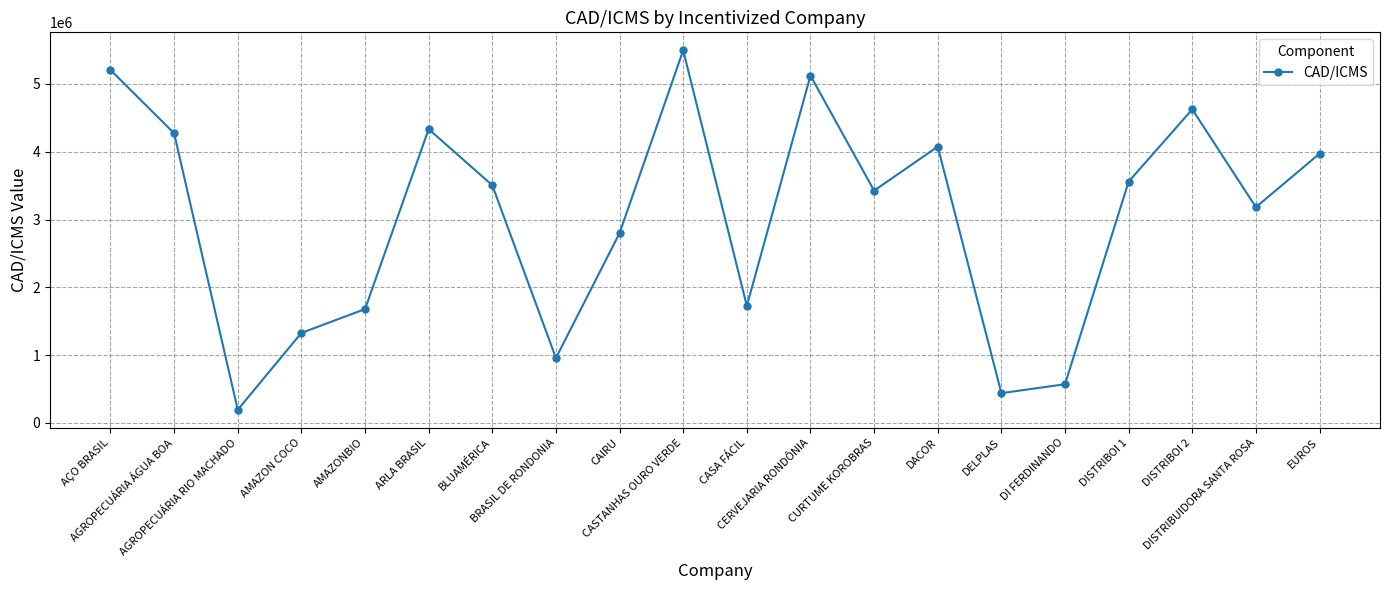

What is the approximate value at DISTRIBOI 2?

4625684